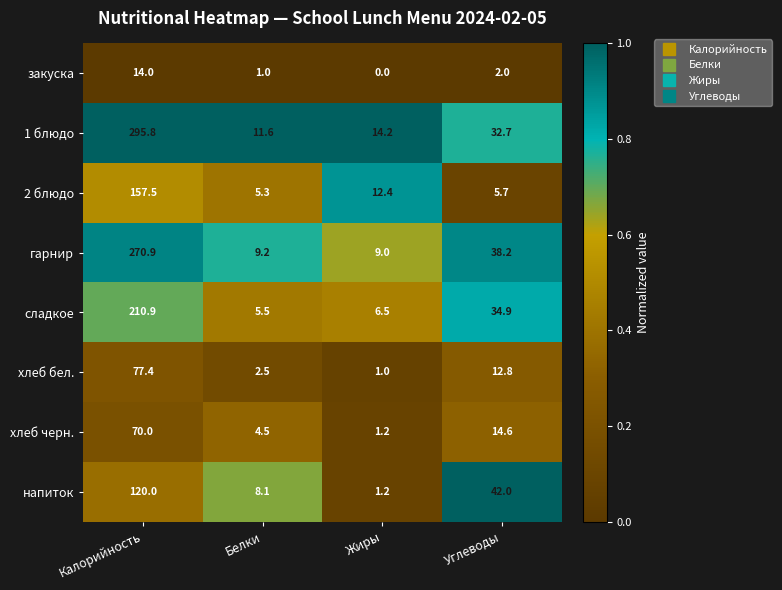

At how many categories does at least one series exceed 0?

4